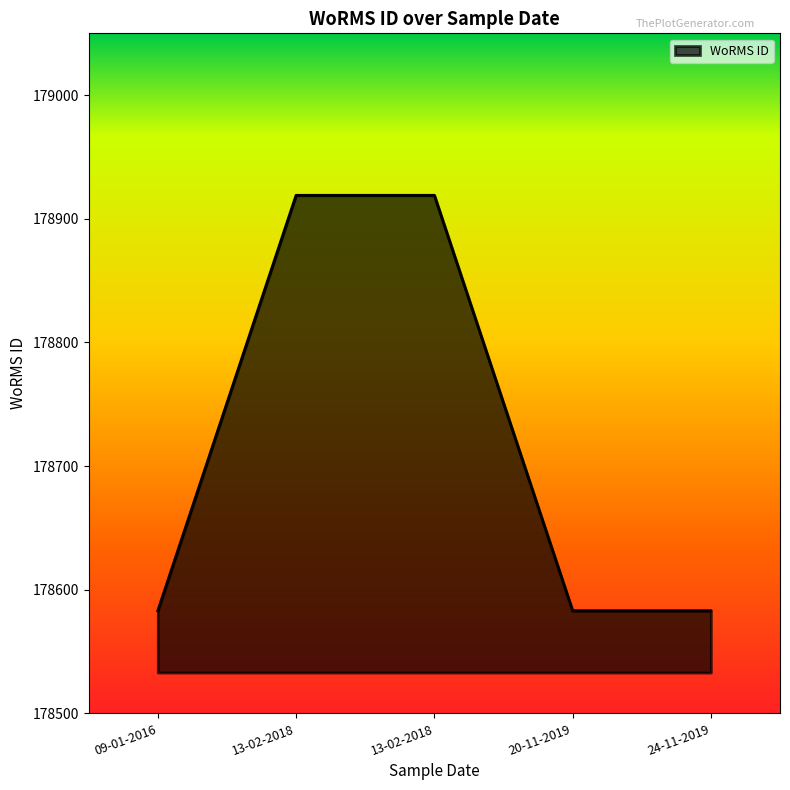

How many lines are shown in the chart?

1